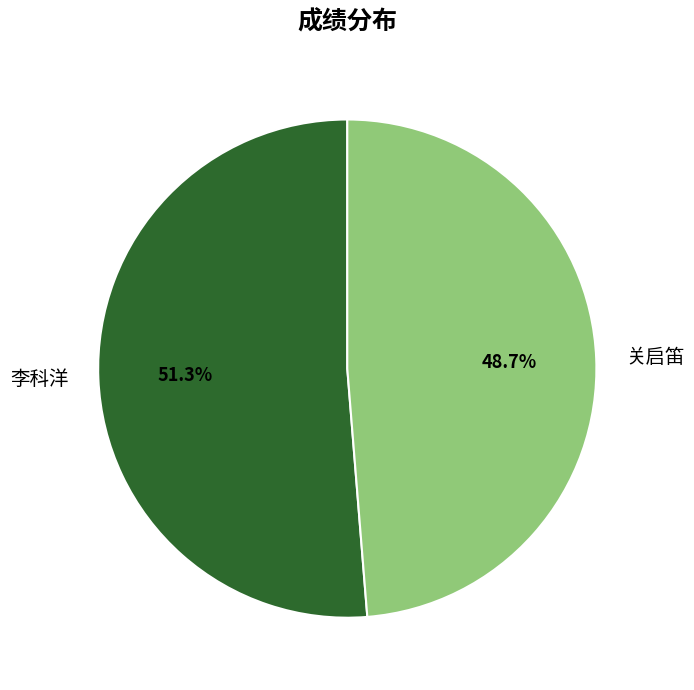

Which category has the biggest portion of the pie?

李科洋